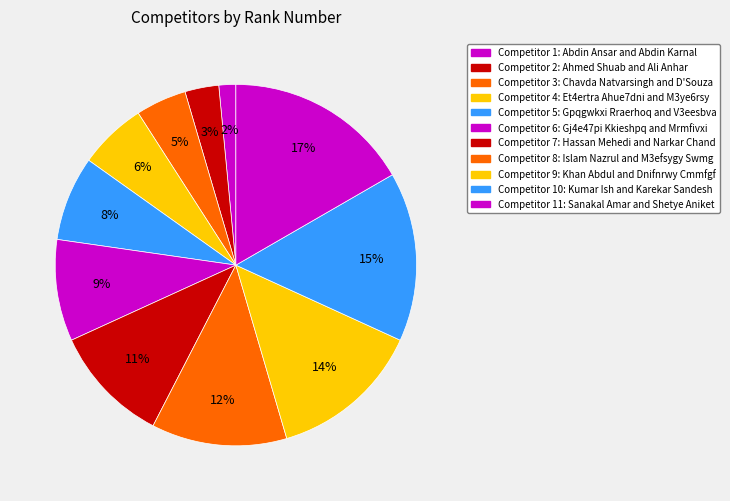

How many segments does this pie chart have?

11